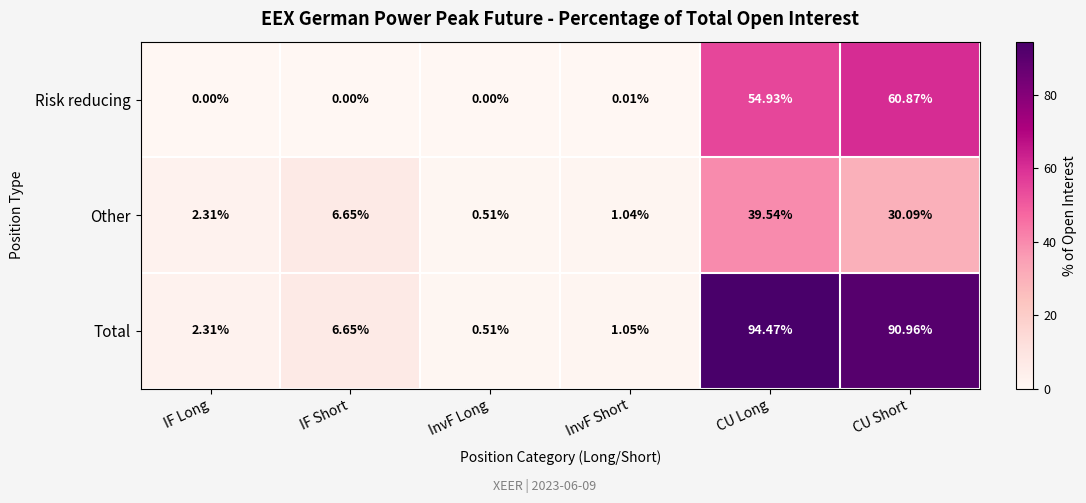

At which label does Risk reducing reach its peak?

CU Short